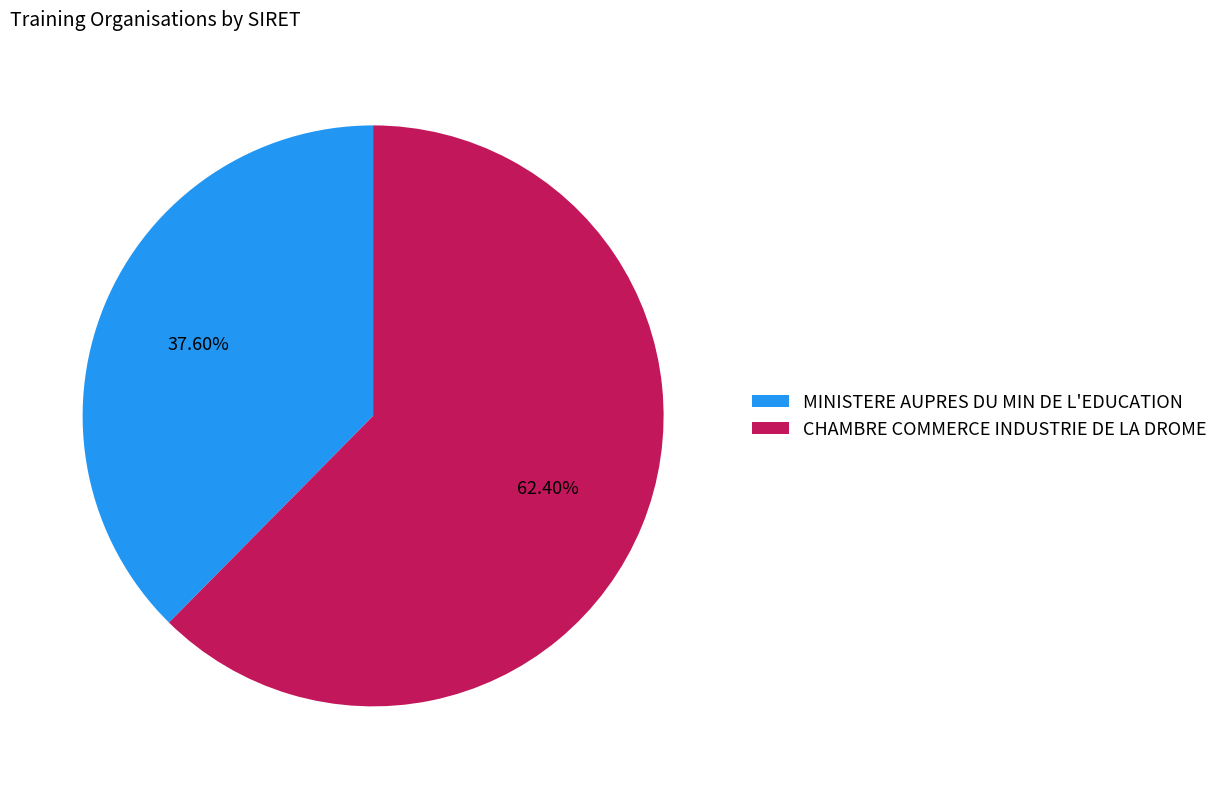

Which category has the smallest portion of the pie?

MINISTERE AUPRES DU MIN DE L'EDUCATION